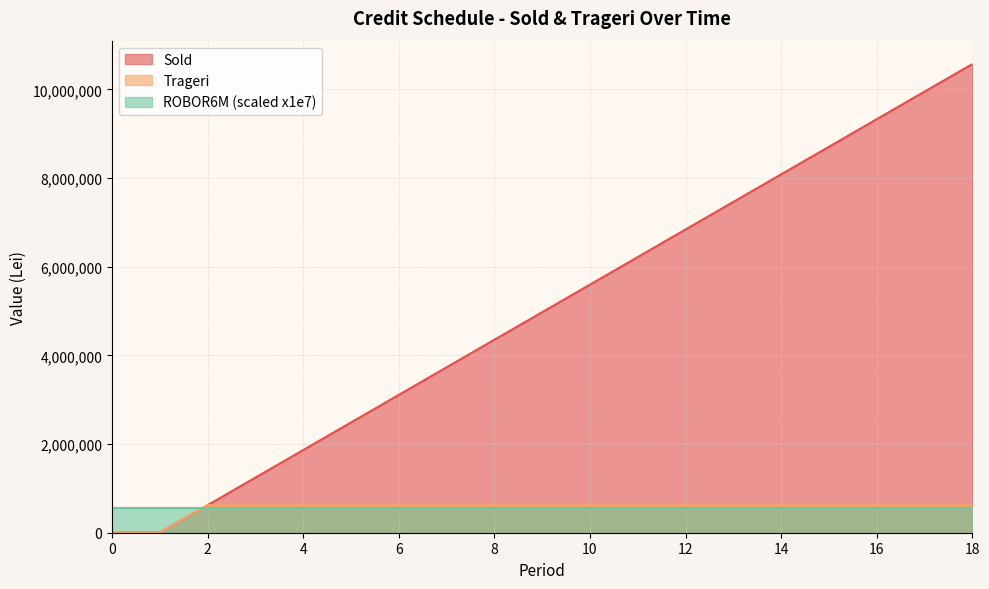

At which category is the sum across all series the highest?

18